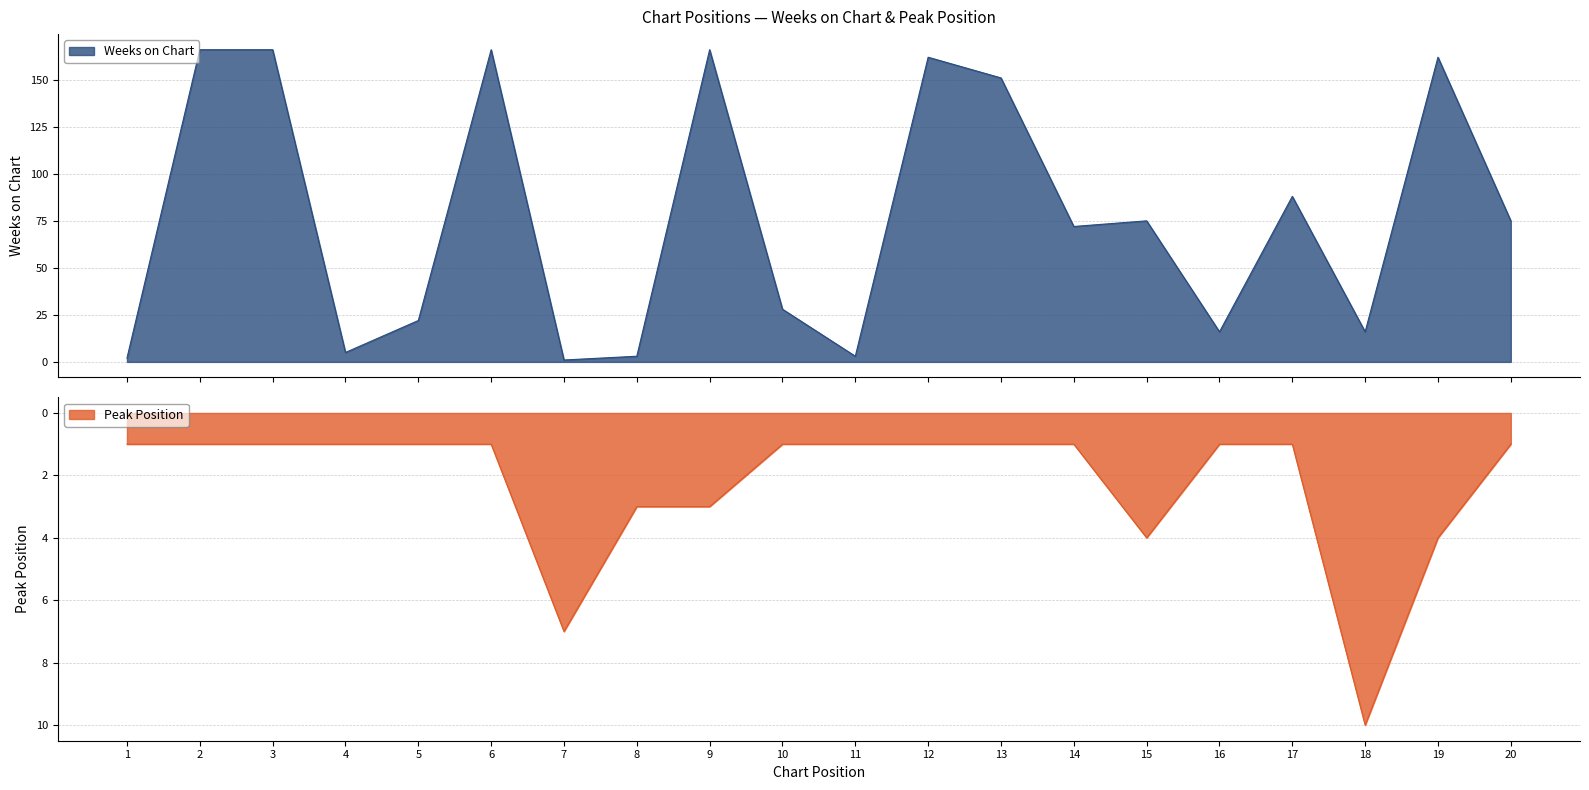

In Peak Position, how many points are higher than both neighbors (excluding endpoints)?

3